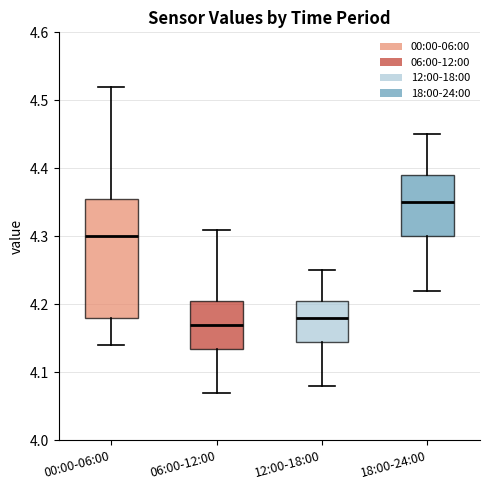

Reading left to right, read every box against the y-axis: the position of its median line, the range the box covers, and the ends of its whiskers. The values are not printed on the chart, so give them approximately, as read against the axis.

00:00-06:00: median 4.30, box 4.18 to 4.36, whiskers 4.14 to 4.52
06:00-12:00: median 4.17, box 4.14 to 4.21, whiskers 4.07 to 4.31
12:00-18:00: median 4.18, box 4.15 to 4.21, whiskers 4.08 to 4.25
18:00-24:00: median 4.35, box 4.30 to 4.39, whiskers 4.22 to 4.45